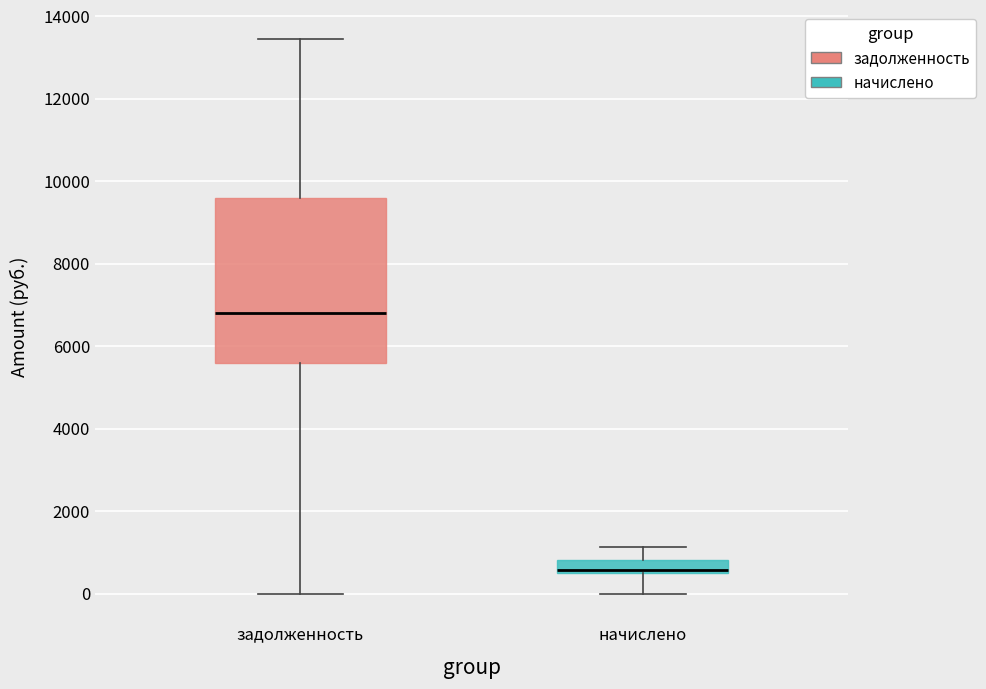

Where does the upper whisker of the box for задолженность end on the y-axis? The values are not printed on the chart, so give them approximately, as read against the axis.

13400